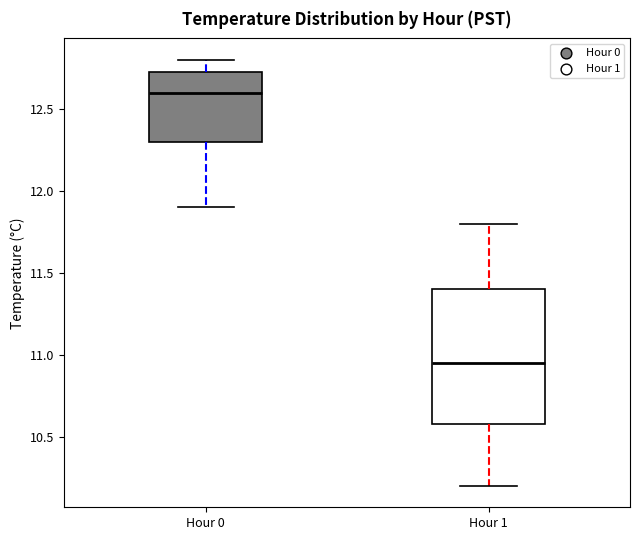

Reading left to right, read every box against the y-axis: the position of its median line, the range the box covers, and the ends of its whiskers. The values are not printed on the chart, so give them approximately, as read against the axis.

Hour 0: median 12.60, box 12.30 to 12.75, whiskers 11.90 to 12.80
Hour 1: median 10.95, box 10.60 to 11.40, whiskers 10.20 to 11.80